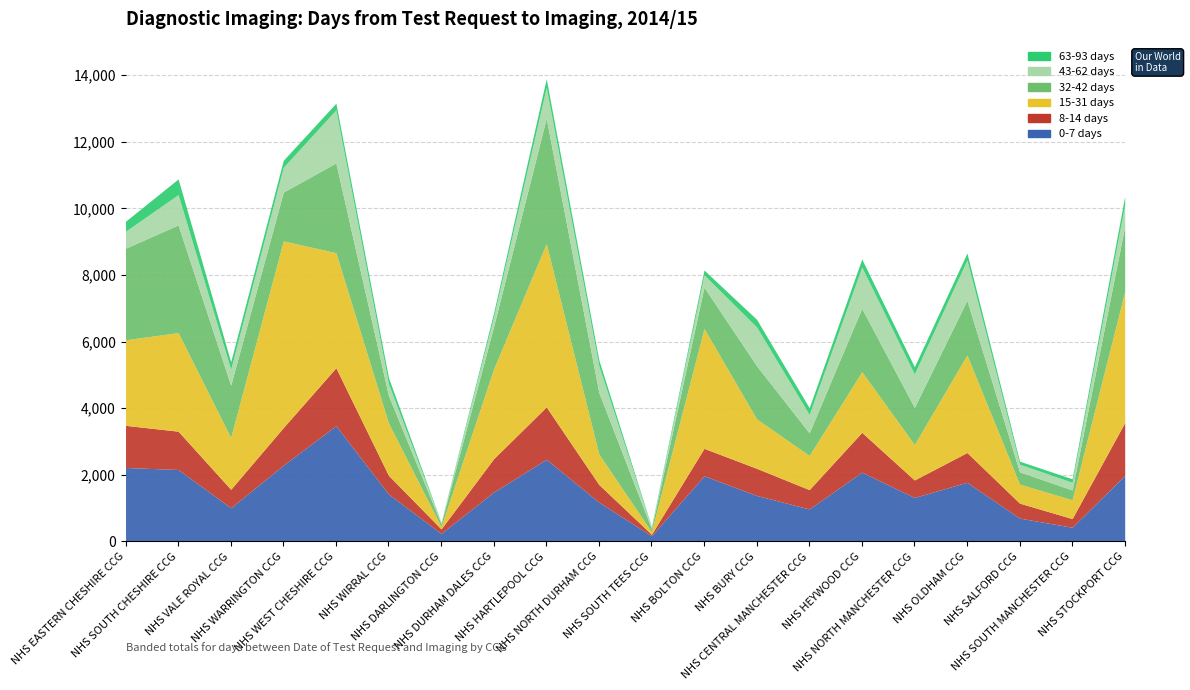

True or false: 43-62 days and 8-14 days intersect in this chart.

True